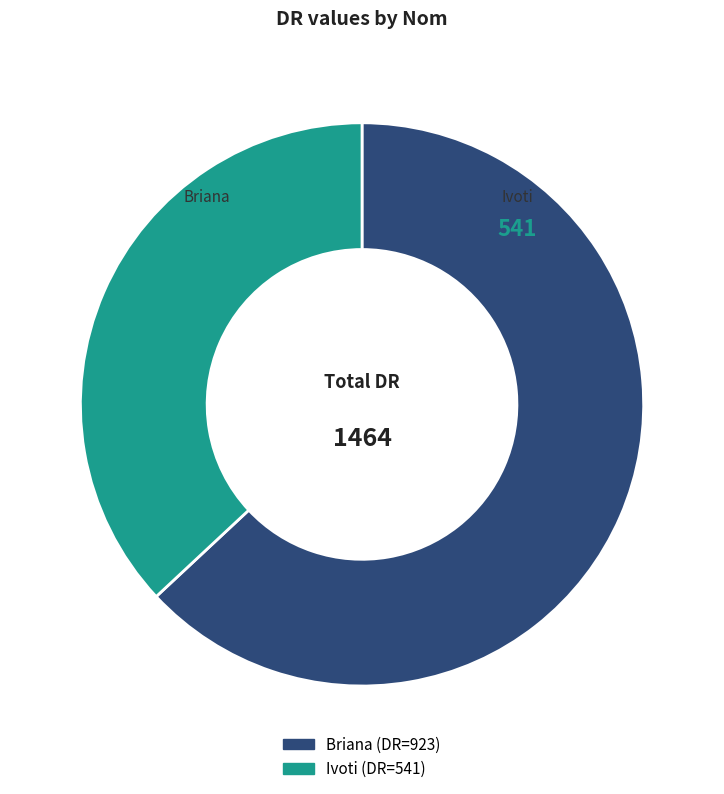

Which has a higher value, Briana or Ivoti?

Briana